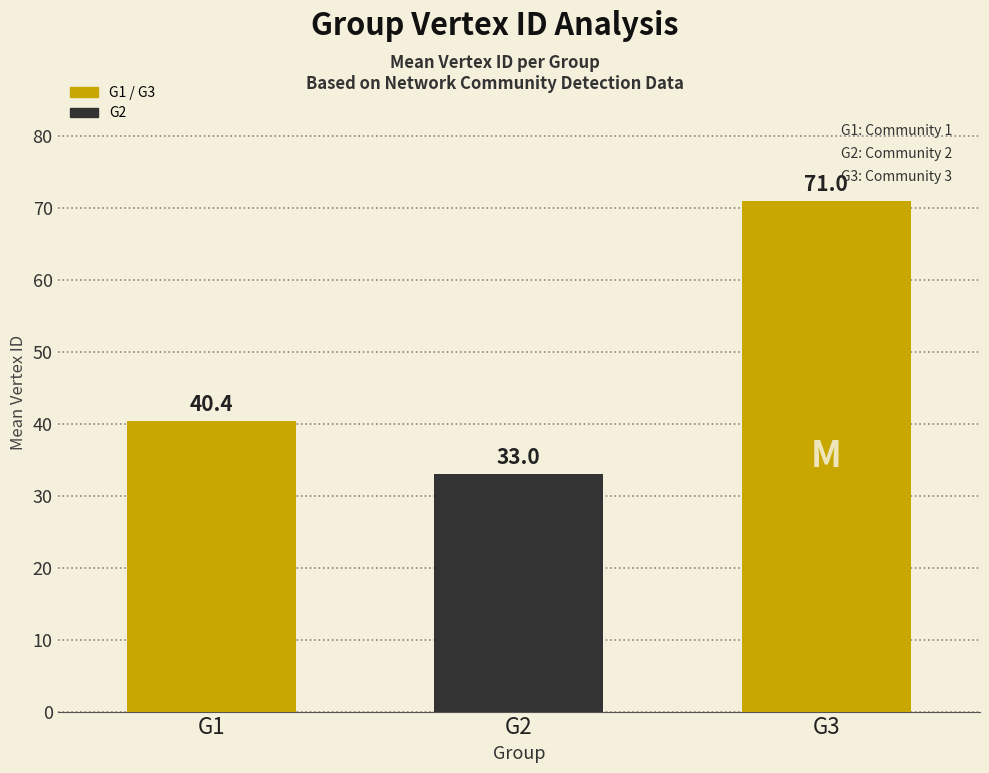

Rank the categories by value from highest to lowest.

G3, G1, G2